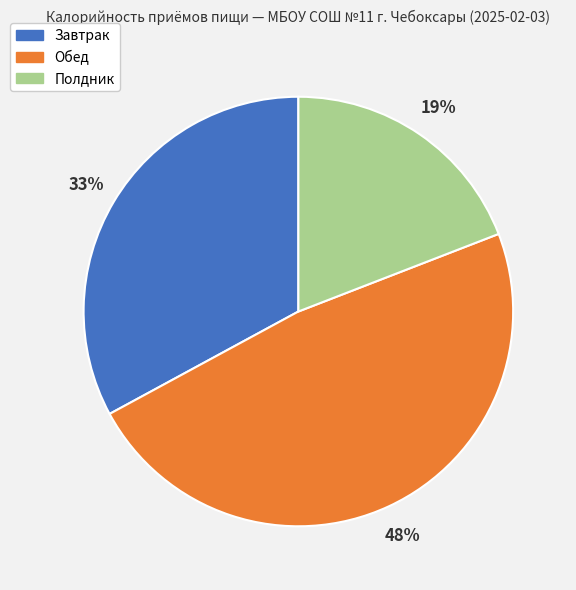

Do Полдник and Обед together represent more than half of the pie?

Yes